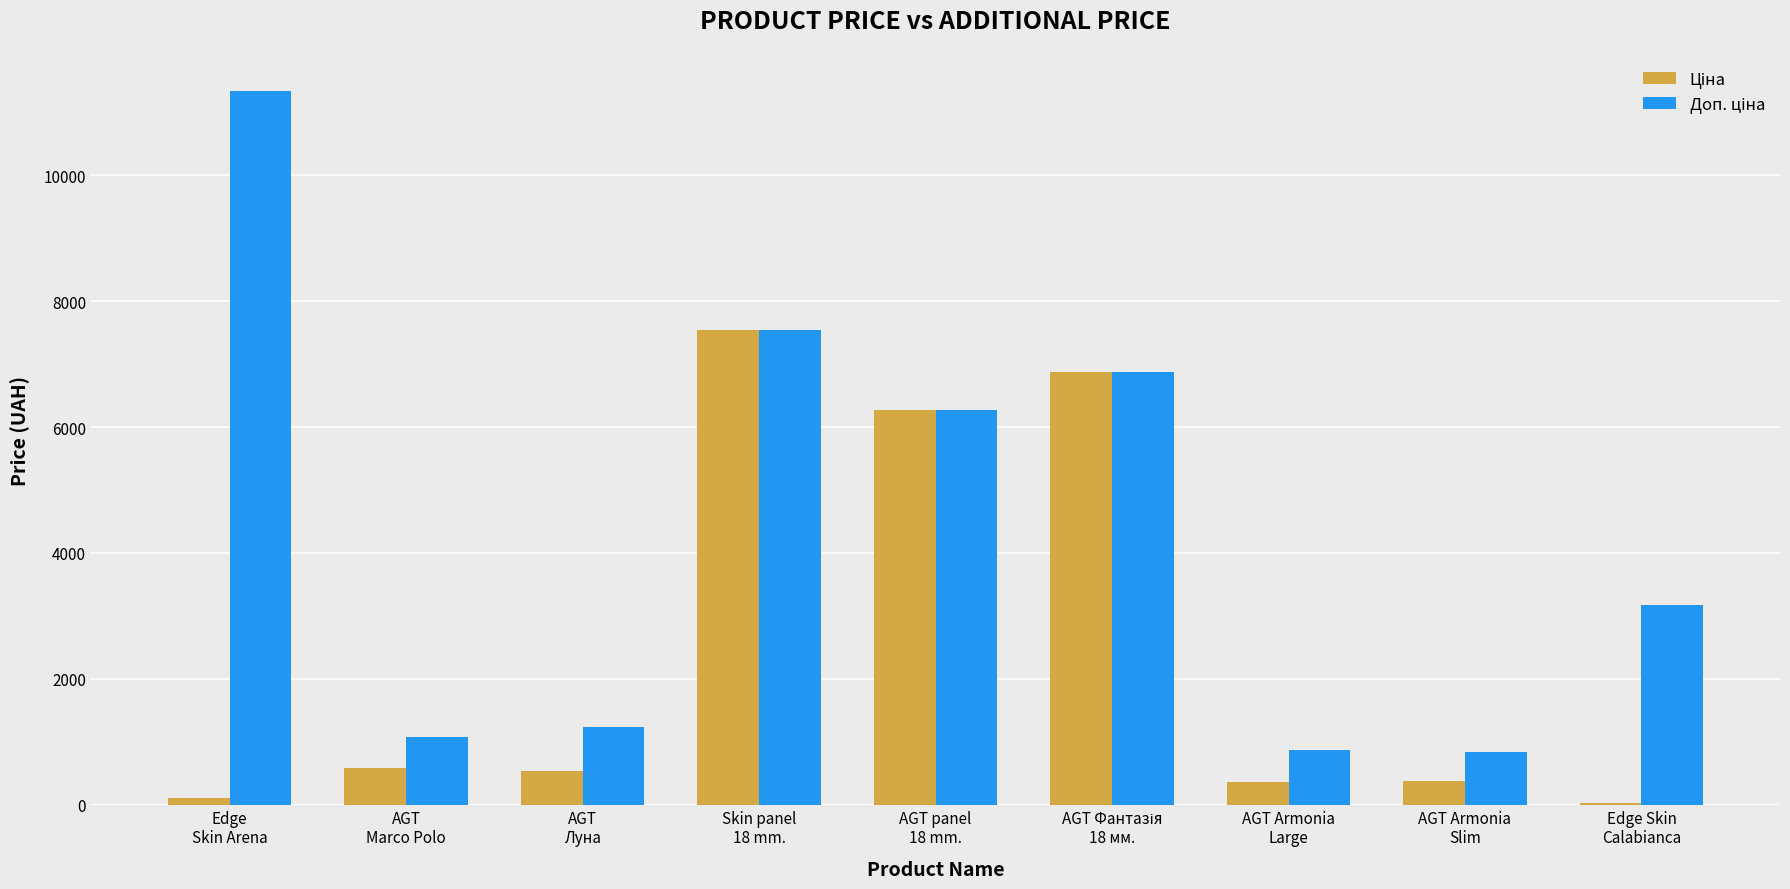

What is the greatest value displayed?

11334.0